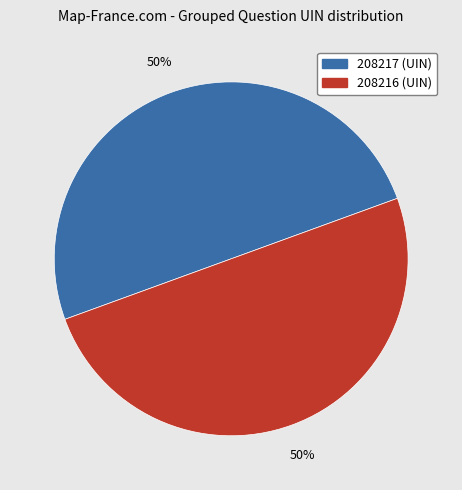

What is the ratio of the value at 208216 to the value at 208217?

1.0